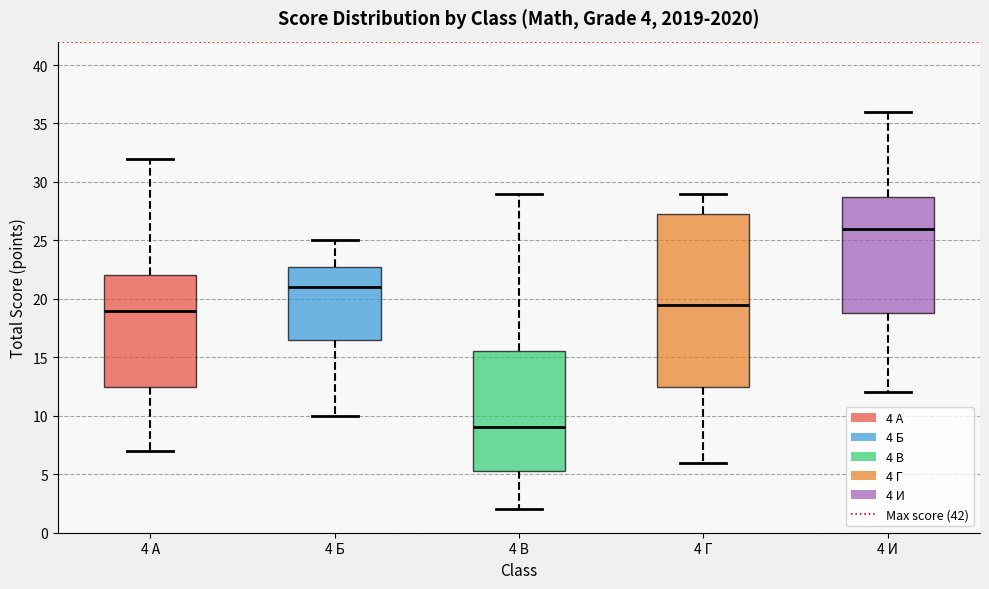

Which box's median line is the lowest?

4 В